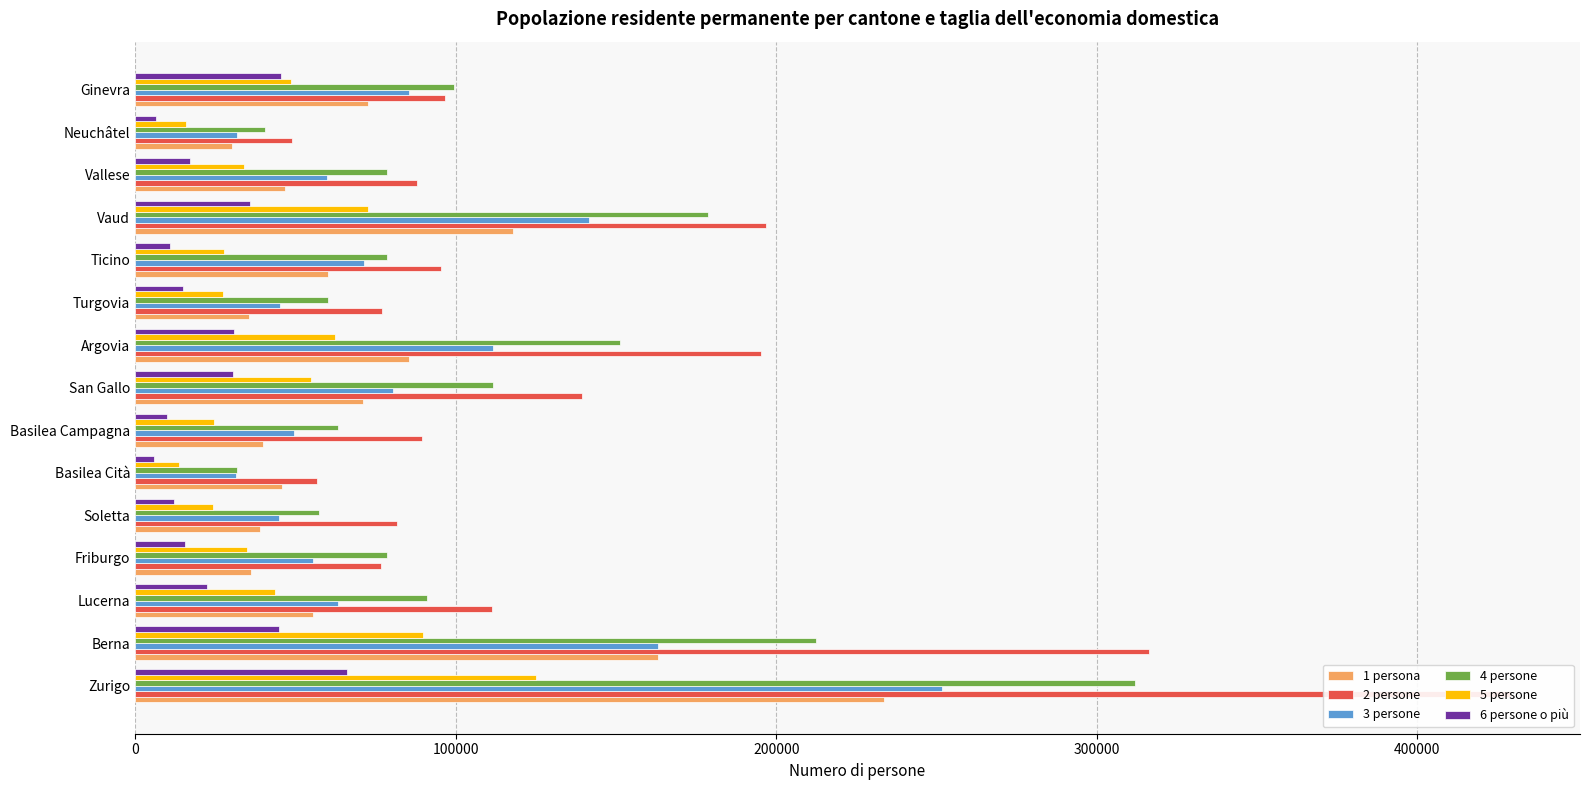

What is the value of the 4 persone bar at the 9th from the left?

151272